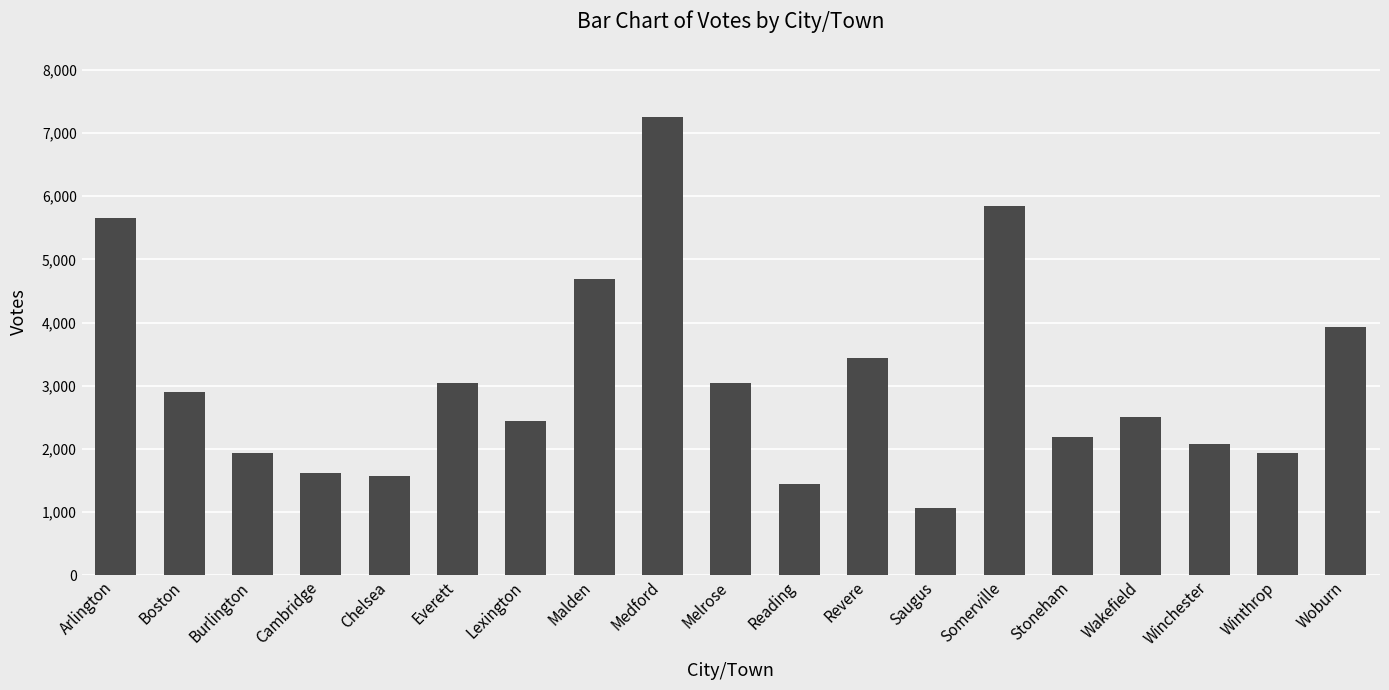

Read the value at Arlington.

5650